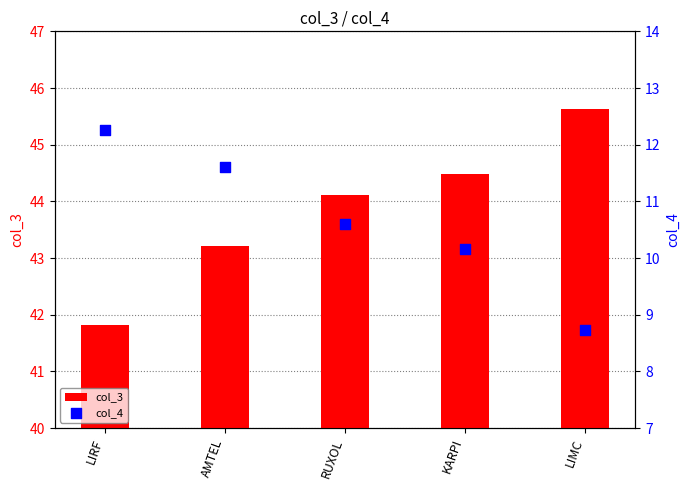

Which series has the largest total across all categories?

col_3